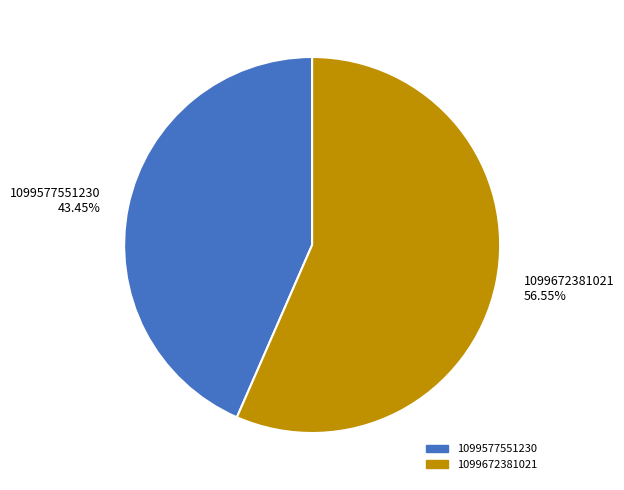

What is the majority slice?

1099672381021